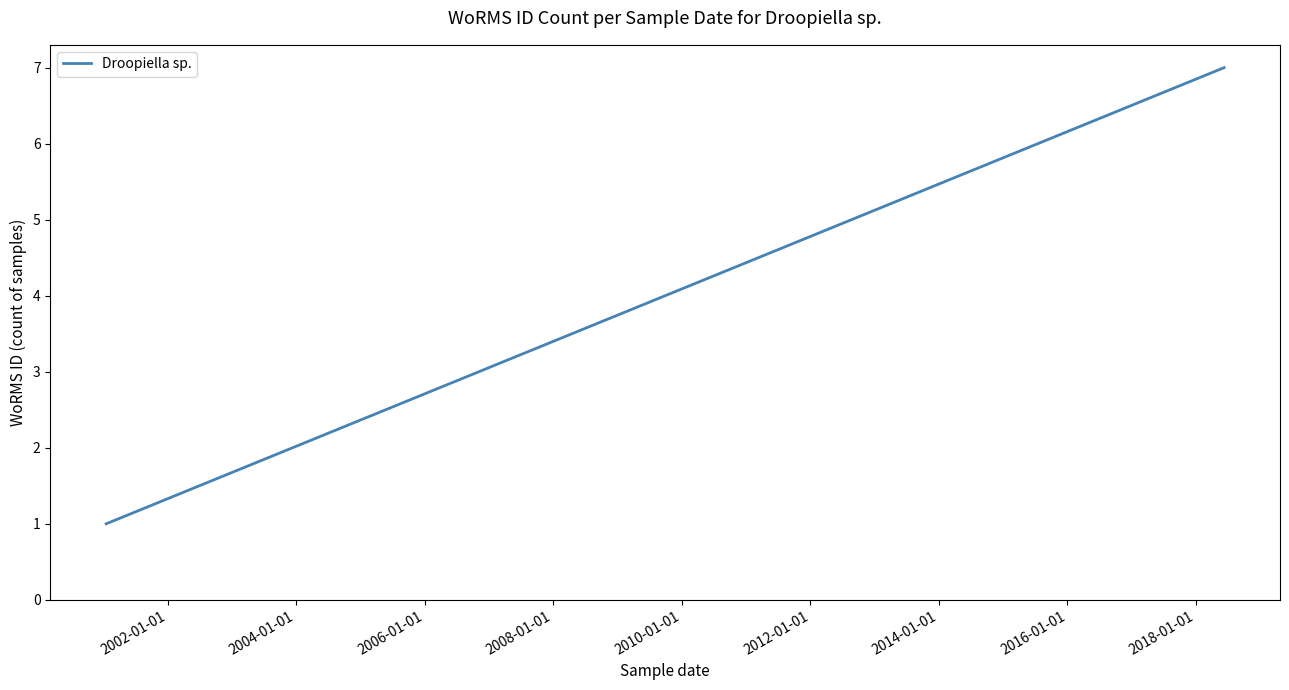

What is the value of the 1st point from the left?

1